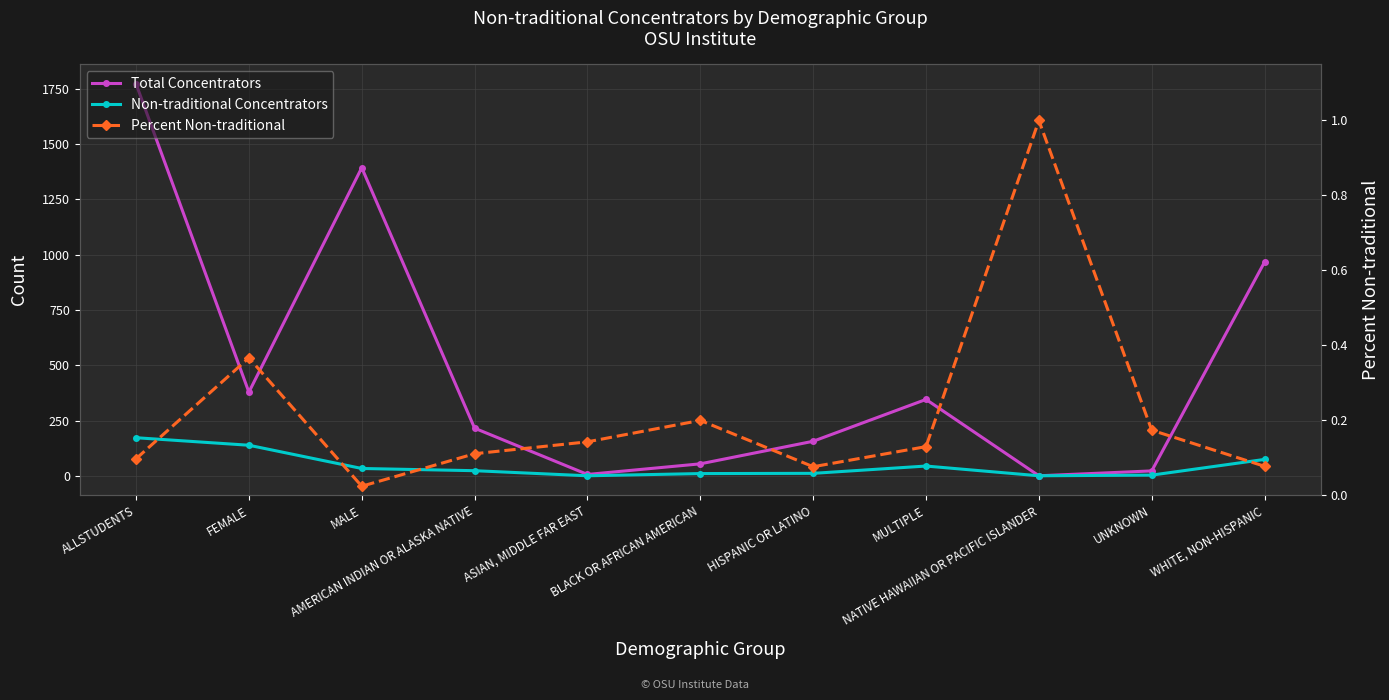

What is the difference between the Non-traditional Concentrators values at MULTIPLE and AMERICAN INDIAN OR ALASKA NATIVE?

21.0